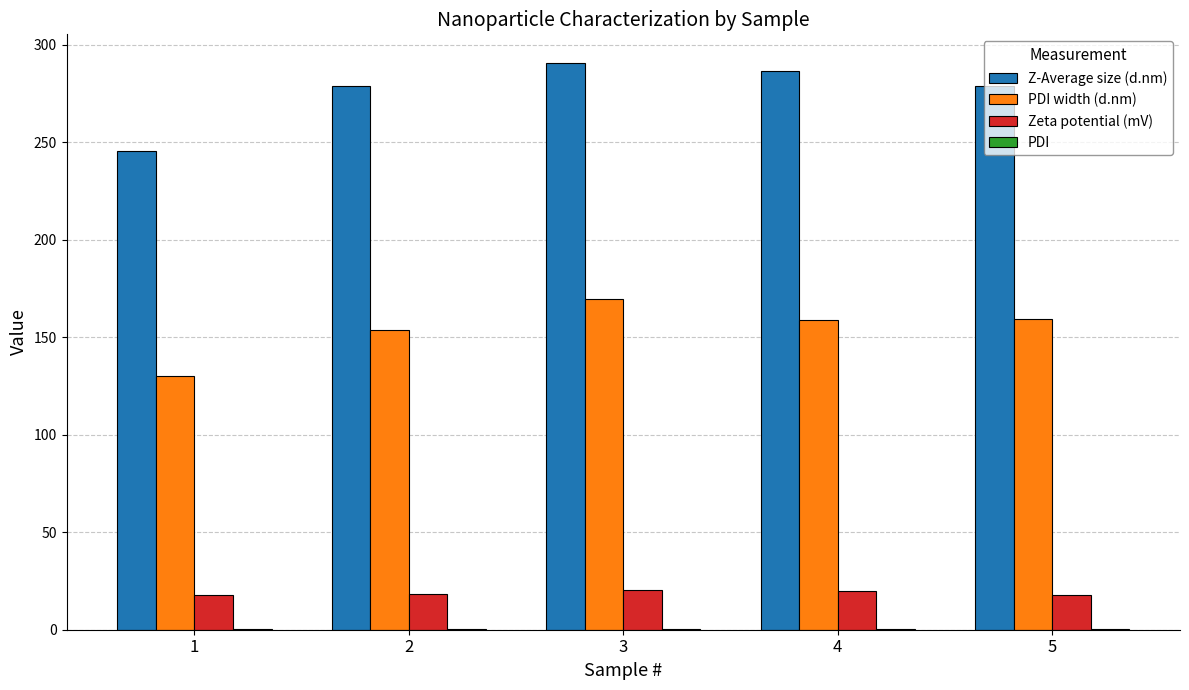

How many data points does each series have?

5